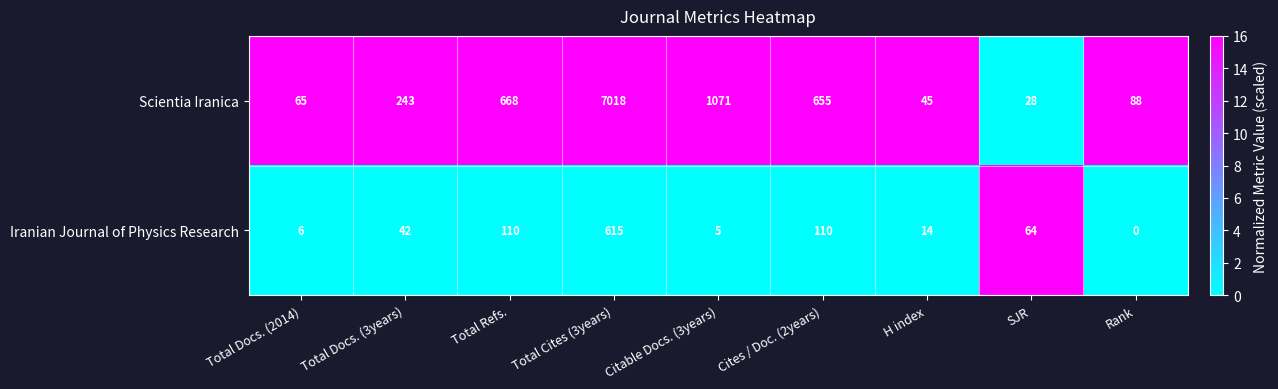

At which category is the sum across all series the highest?

Total Cites (3years)